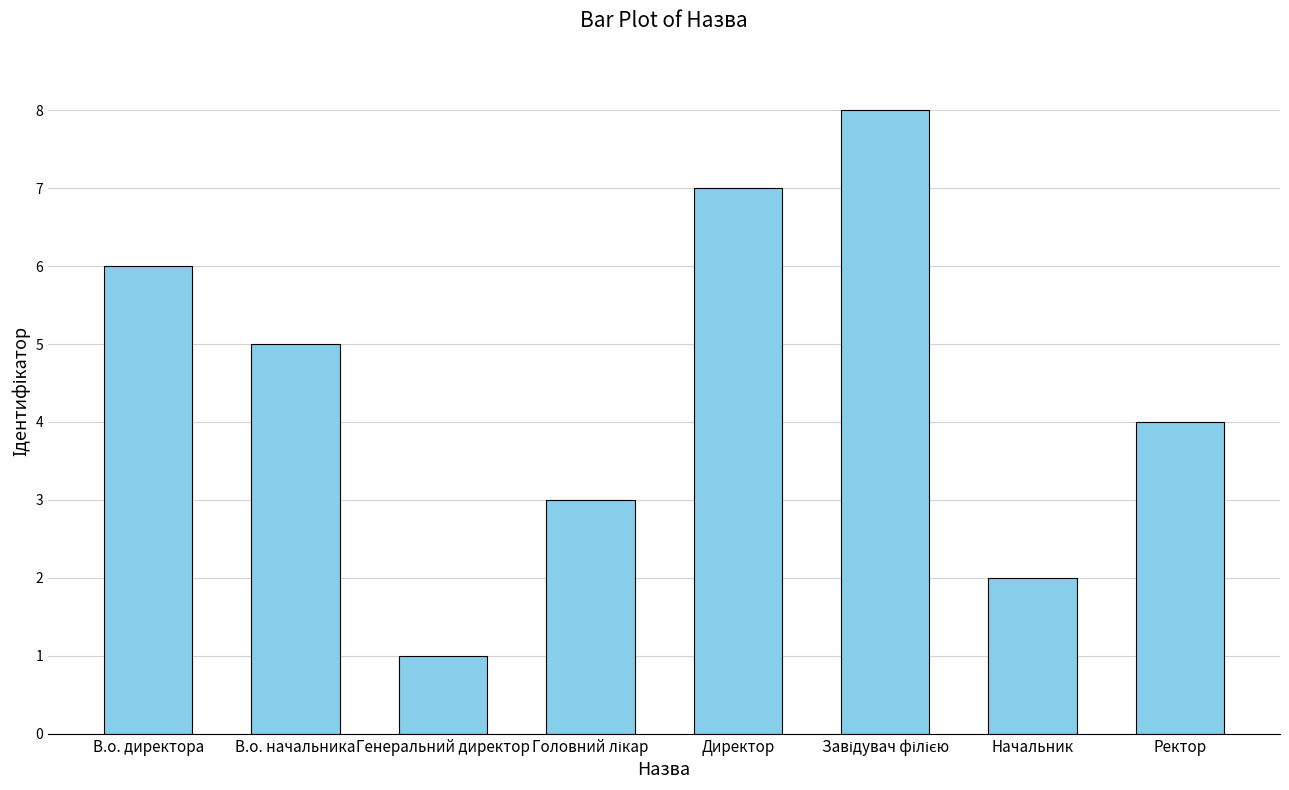

What is the change in value from В.о. директора to Начальник?

-4